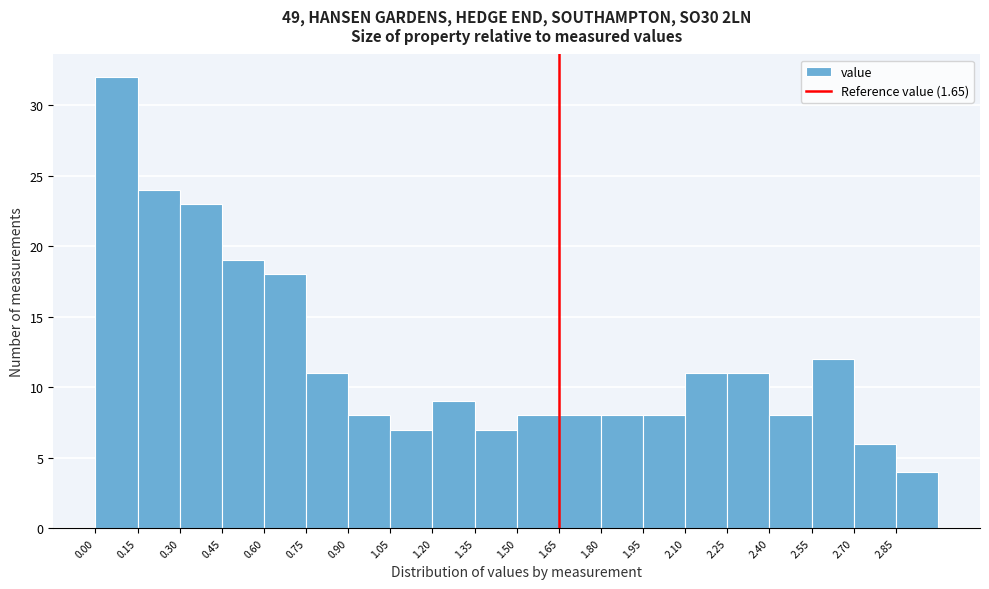

Over which range of the x-axis is the bar tallest?

0.00 to 0.15